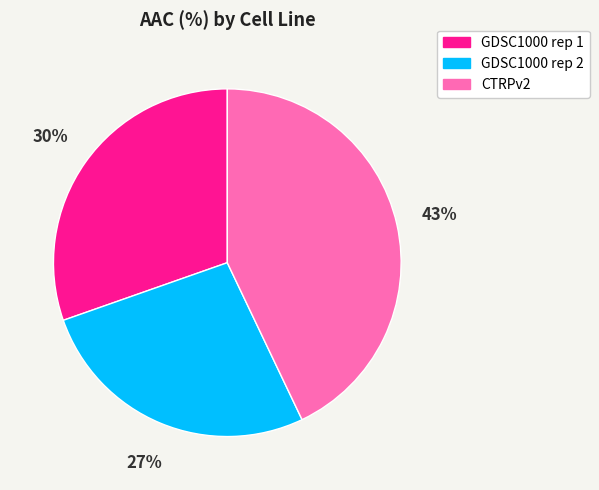

Rank the categories by value from lowest to highest.

GDSC1000 rep 2, GDSC1000 rep 1, CTRPv2